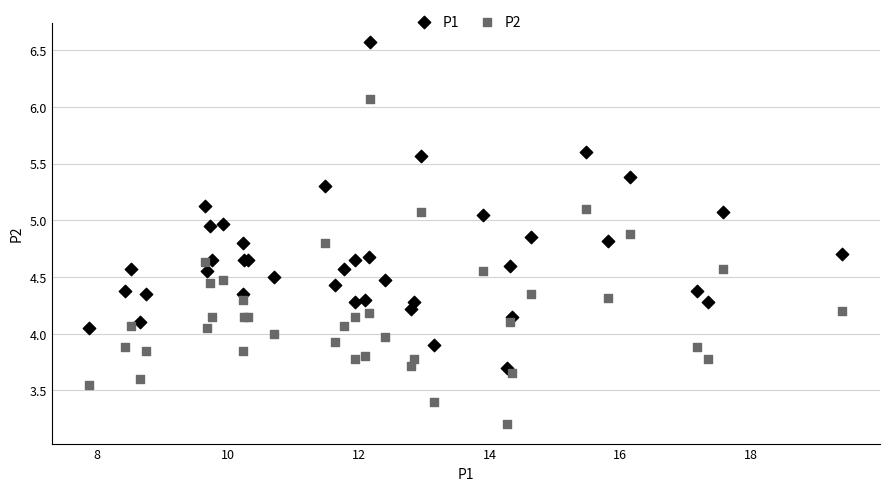

Which series contains the lowest Y value?

P2